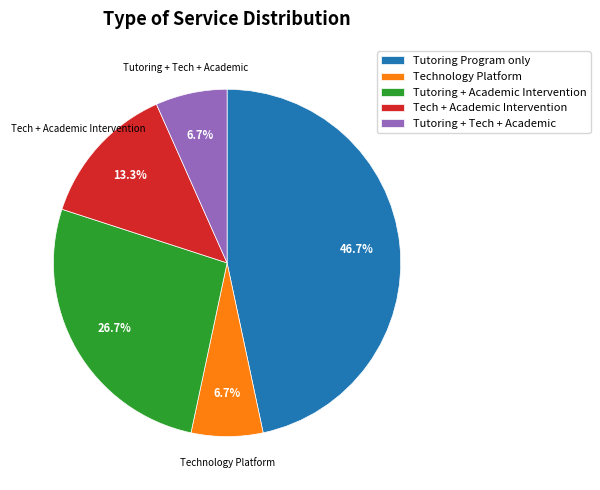

To the nearest percent, what is the average slice percentage?

20%